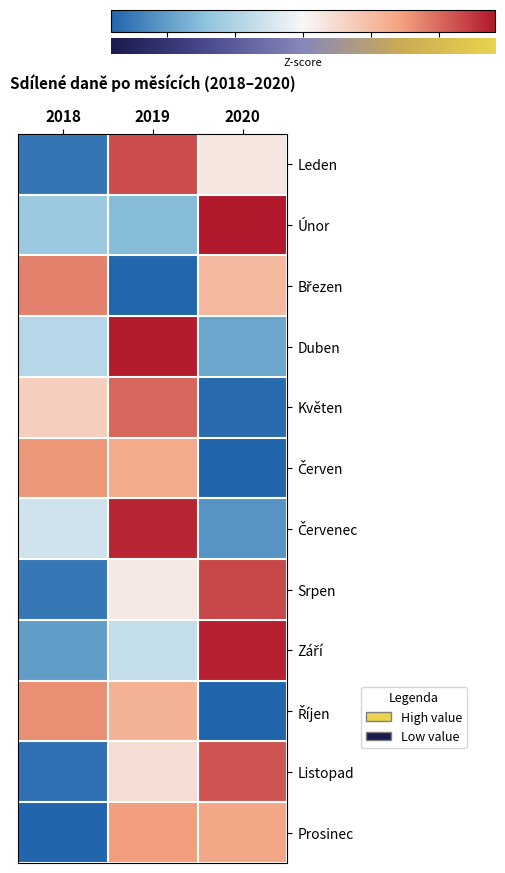

At which category is the sum across all series the highest?

2019